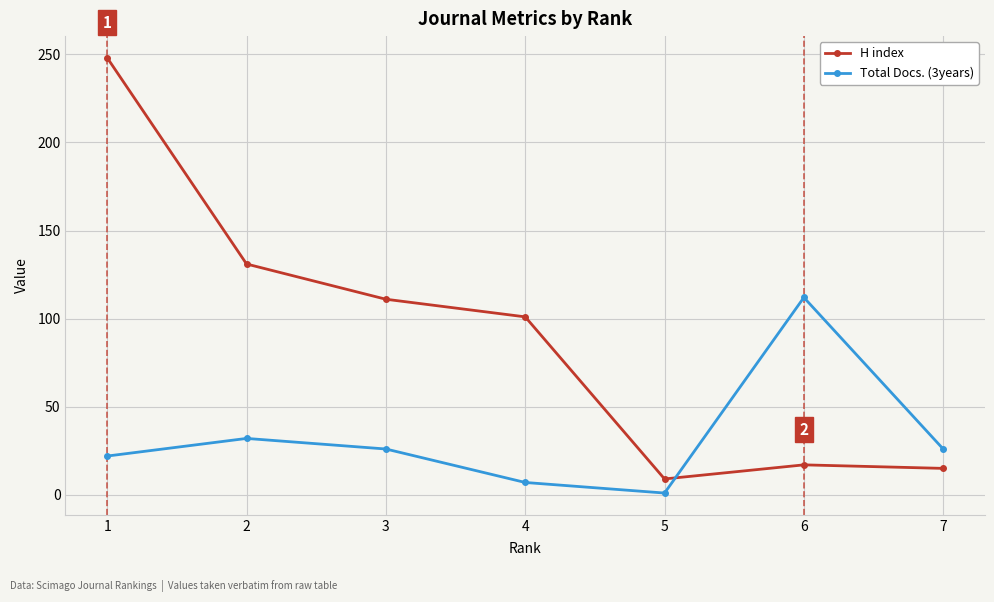

How many distinct data groups are displayed?

2